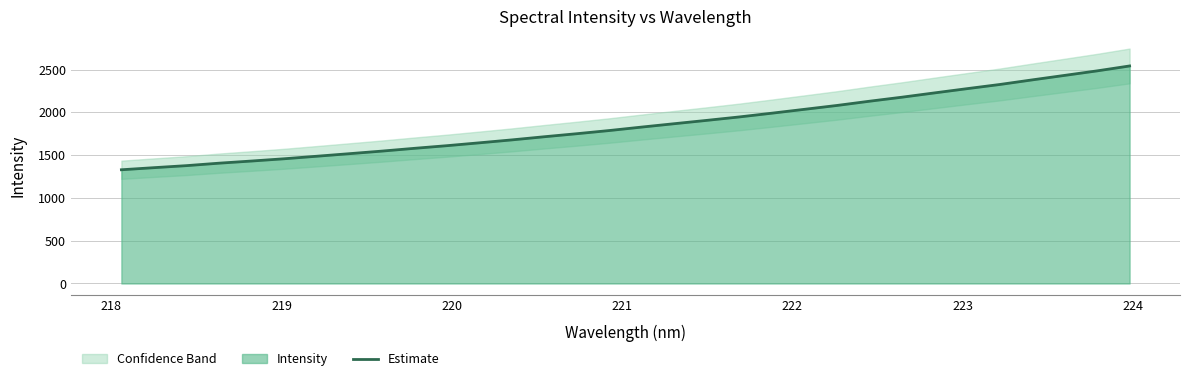

Reading left to right, list all the values displayed in this chart.

1328.9	1353.5	1377.2	1405.9	1431.1	1457.5	1487.0	1516.8	1547.0	1579.4	1610.4	1643.9	1678.2	1715.1	1750.6	1787.7	1828.3	1867.6	1906.6	1946.8	1990.5	2035.6	2080.7	2130.2	2177.3	2227.4	2276.9	2325.3	2379.2	2431.8	2484.6	2542.0